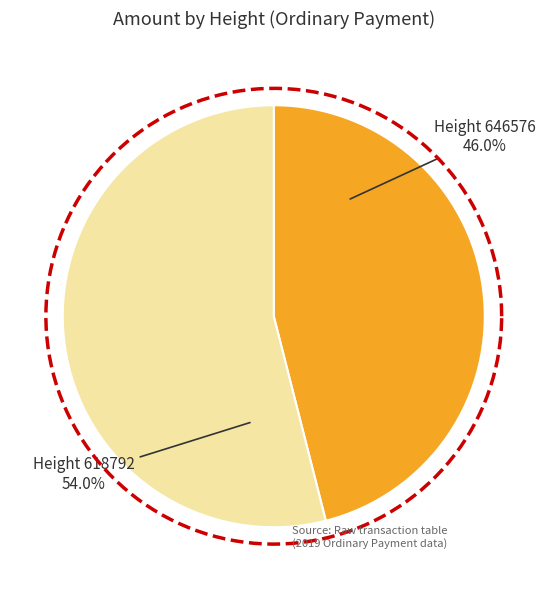

To the nearest percent, what is the difference between the largest and smallest slice percentages?

8%